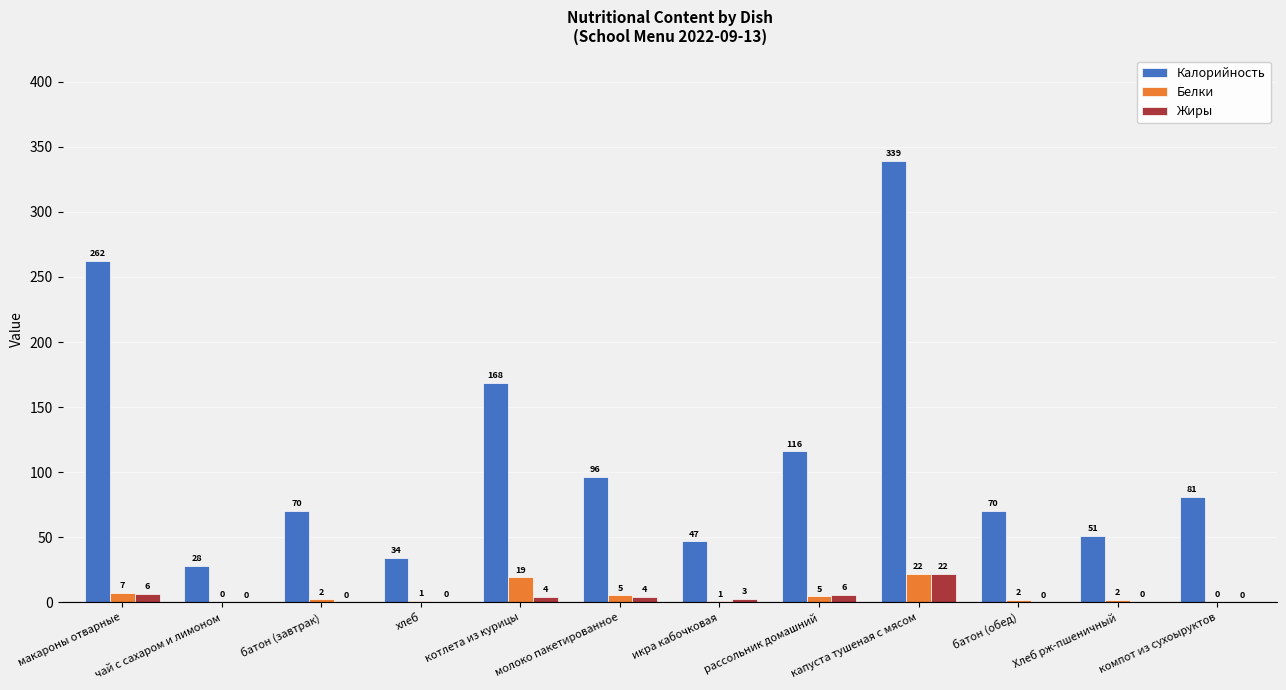

How many groups of bars are there?

12